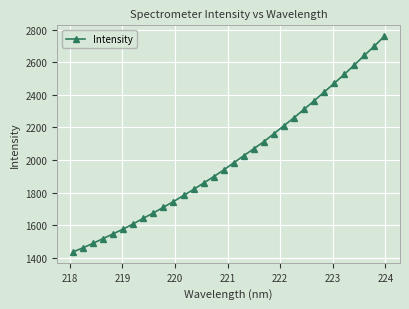

What is the maximum value shown in the chart?

2760.5